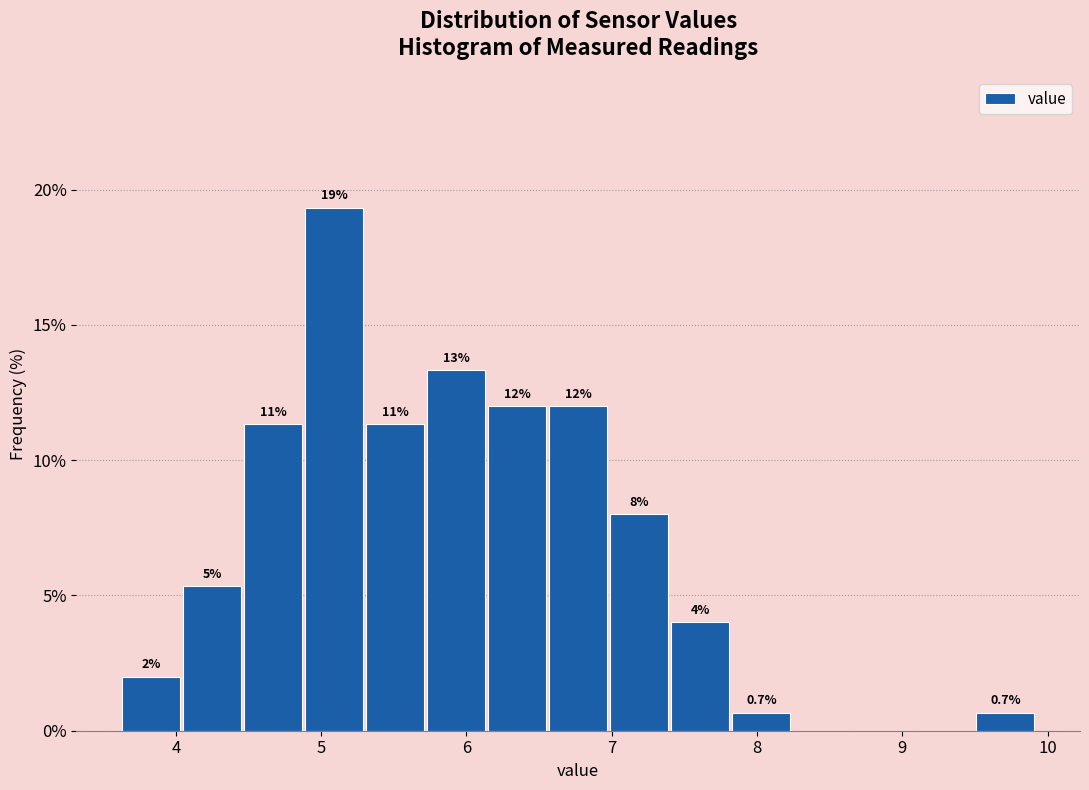

Which range on the x-axis has the tallest bar?

4.89 to 5.31